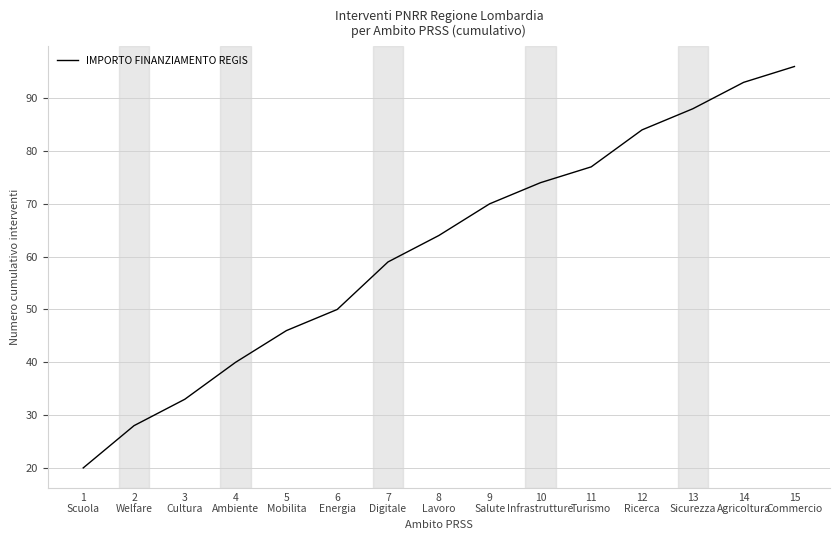

Reading left to right, what are all the values shown in this chart?

20	28	33	40	46	50	59	64	70	74	77	84	88	93	96